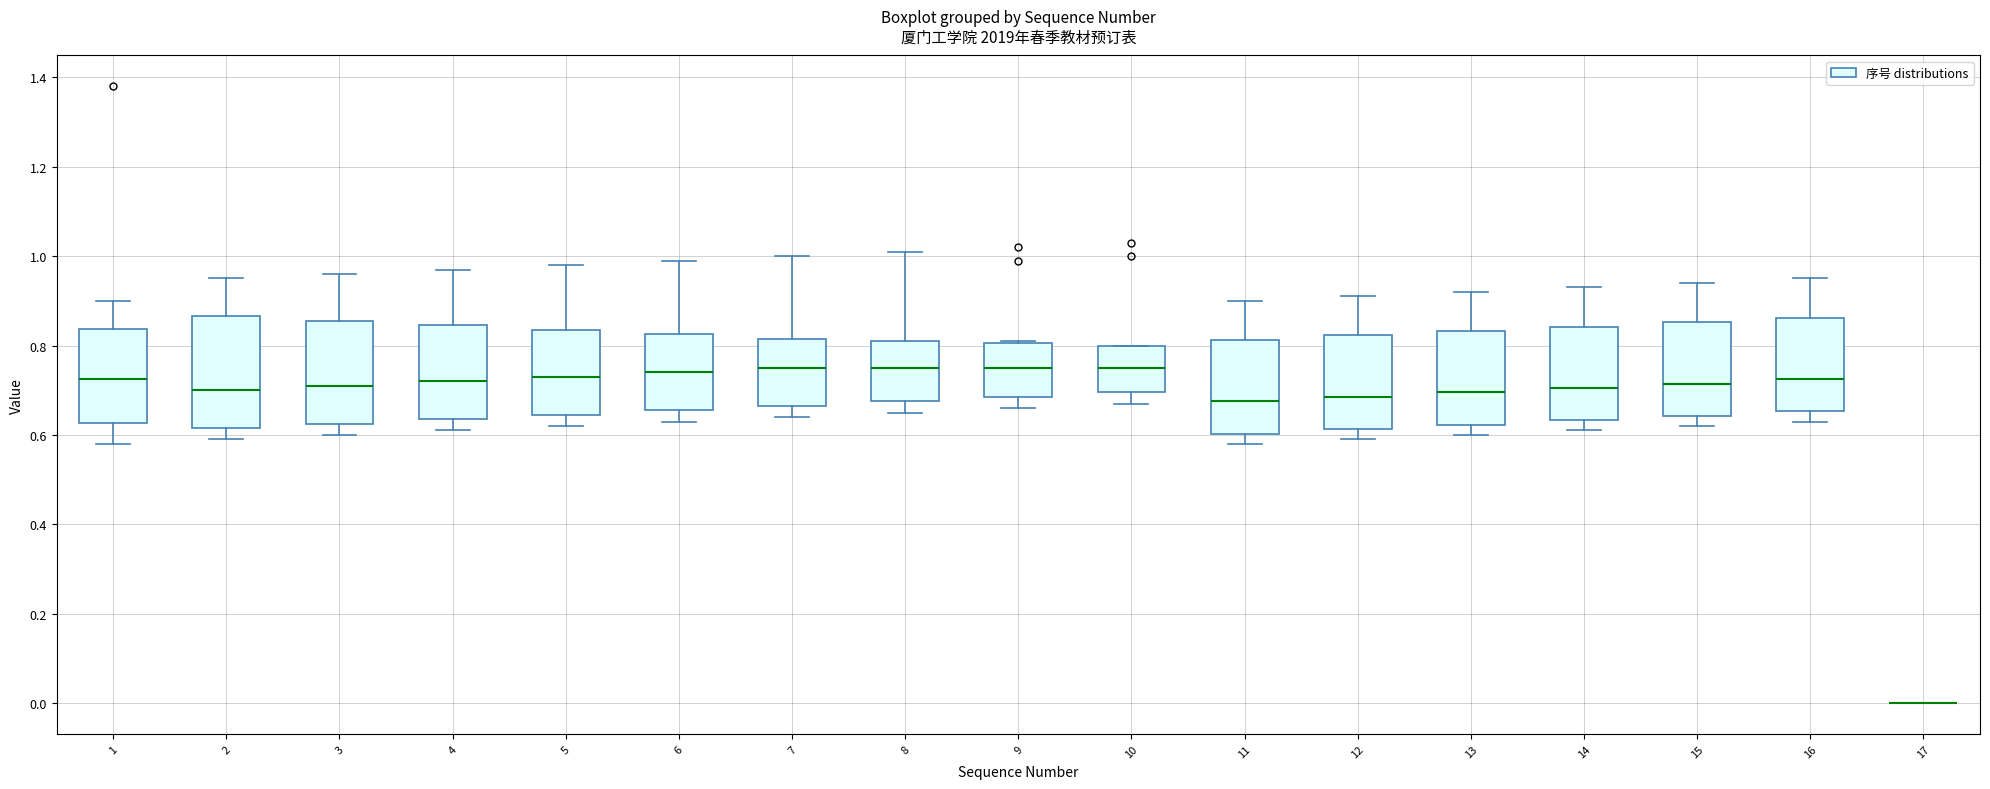

Reading left to right, transcribe this box plot: for each box, give where its median line is, the range the box spans, and where its two whiskers end, as read against the y-axis. The values are not printed on the chart, so give them approximately, as read against the axis.

1: median 0.72, box 0.62 to 0.84, whiskers 0.58 to 0.90
2: median 0.70, box 0.62 to 0.86, whiskers 0.60 to 0.96
3: median 0.72, box 0.62 to 0.86, whiskers 0.60 to 0.96
4: median 0.72, box 0.64 to 0.84, whiskers 0.62 to 0.98
5: median 0.74, box 0.64 to 0.84, whiskers 0.62 to 0.98
6: median 0.74, box 0.66 to 0.82, whiskers 0.64 to 1.00
7: median 0.76, box 0.66 to 0.82, whiskers 0.64 to 1.00
8: median 0.76, box 0.68 to 0.82, whiskers 0.66 to 1.02
9: median 0.76, box 0.68 to 0.80, whiskers 0.66 to 0.82
10: median 0.76, box 0.70 to 0.80, whiskers 0.68 to 0.80
11: median 0.68, box 0.60 to 0.82, whiskers 0.58 to 0.90
12: median 0.68, box 0.62 to 0.82, whiskers 0.60 to 0.92
13: median 0.70, box 0.62 to 0.84, whiskers 0.60 to 0.92
14: median 0.70, box 0.64 to 0.84, whiskers 0.62 to 0.94
15: median 0.72, box 0.64 to 0.86, whiskers 0.62 to 0.94
16: median 0.72, box 0.66 to 0.86, whiskers 0.64 to 0.96
17: box collapsed to a line at 0.00, whiskers 0.00 to 0.00